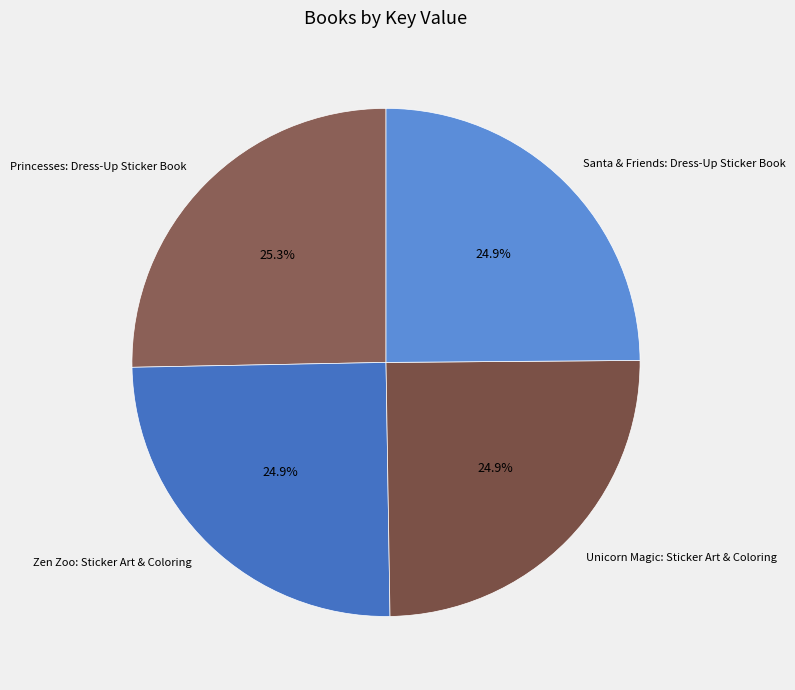

Is it true that Princesses: Dress-Up Sticker Book is 34% of the pie?

False